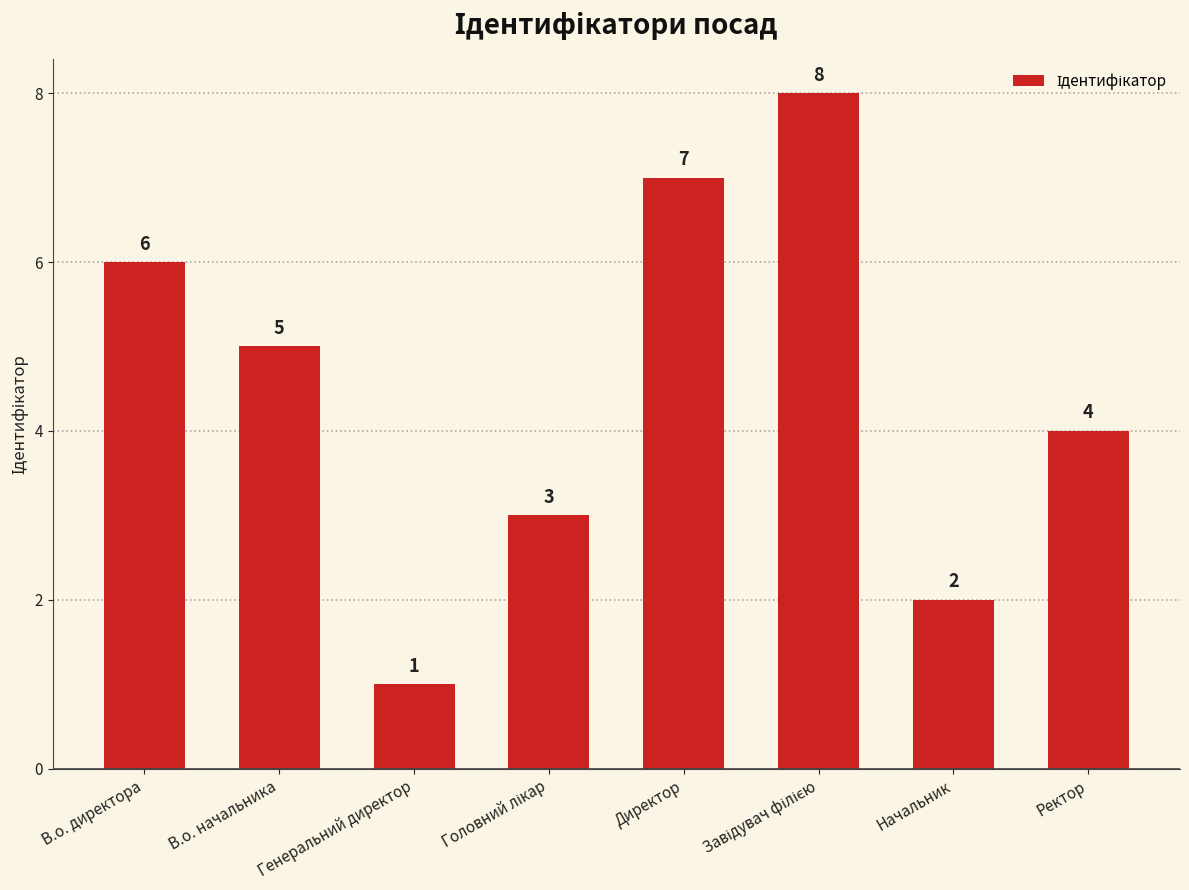

What is the label of the 4th bar from the right?

Директор